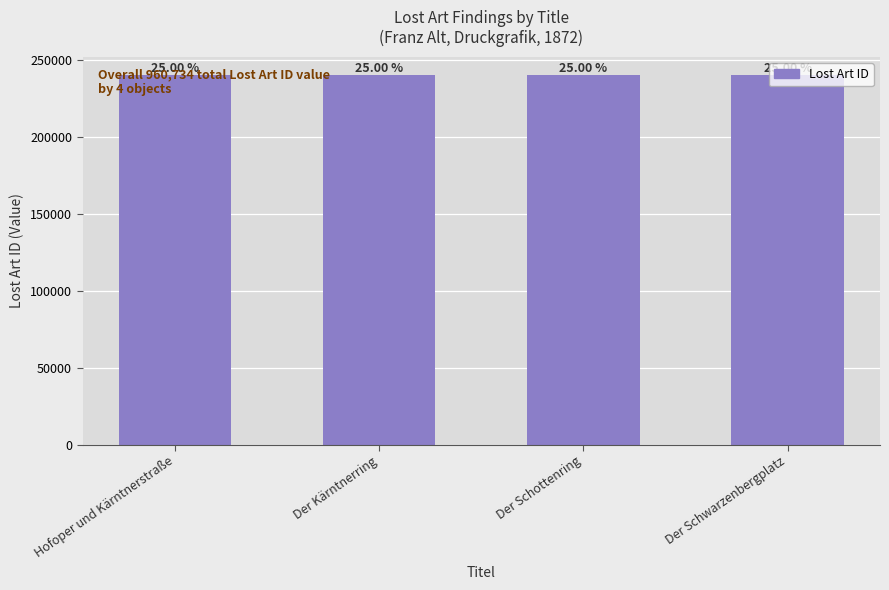

What is the greatest value displayed?

240185